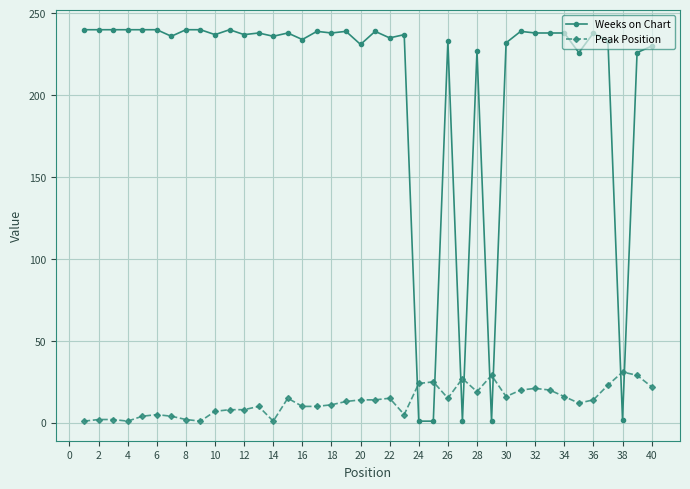

What is the value of the Peak Position point at the 39th from the left?

29